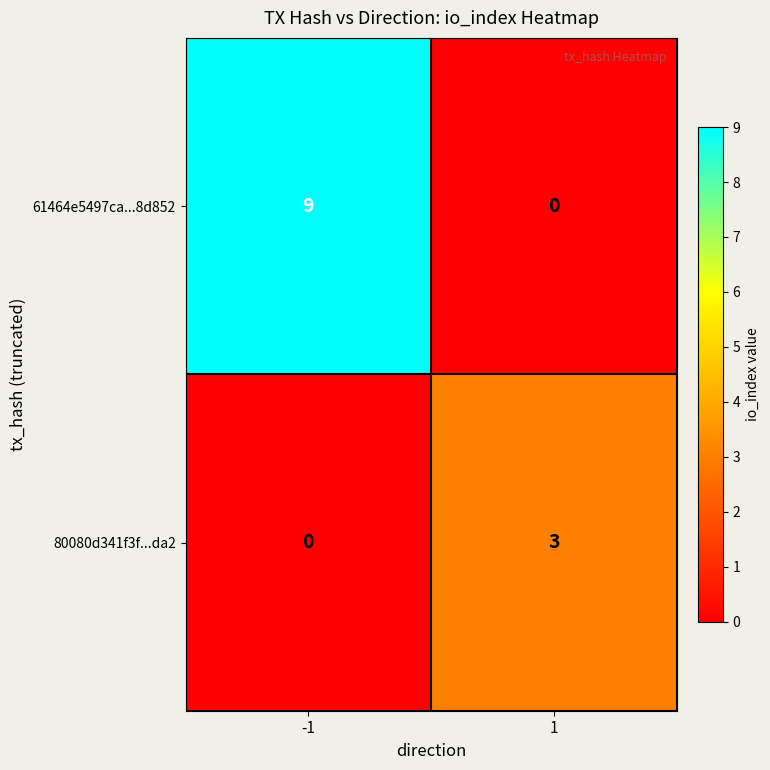

Which series has the largest range (max minus min)?

61464e5497ca...8d852